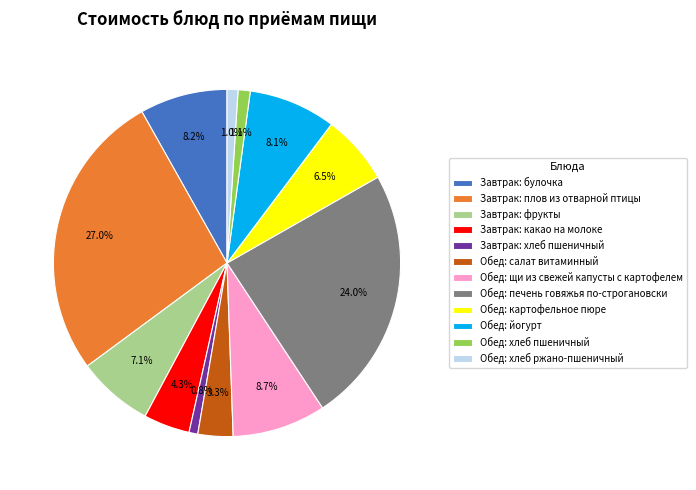

Between Обед: йогурт and Обед: салат витаминный, which is larger?

Обед: йогурт